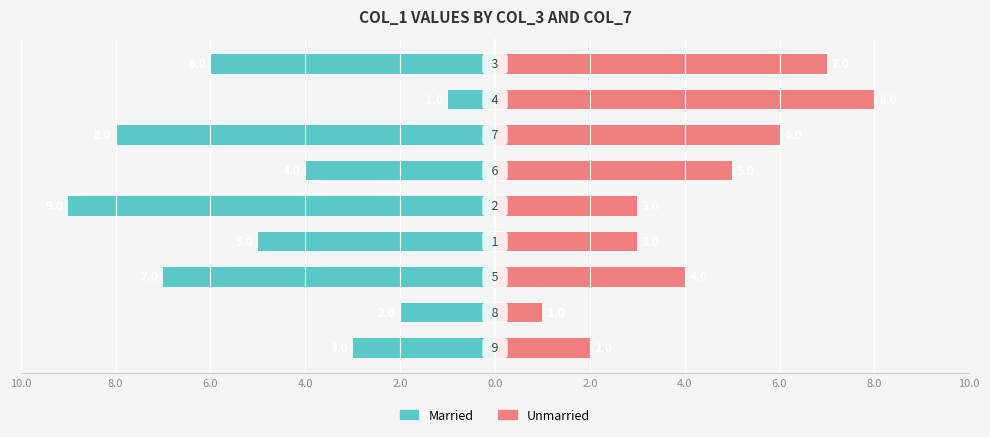

How many bars are there in total?

18